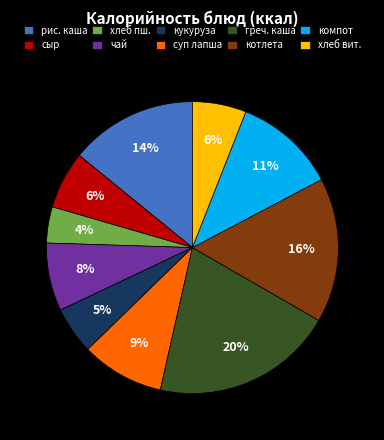

What percentage is the хлеб вит. slice, to the nearest percent?

6%